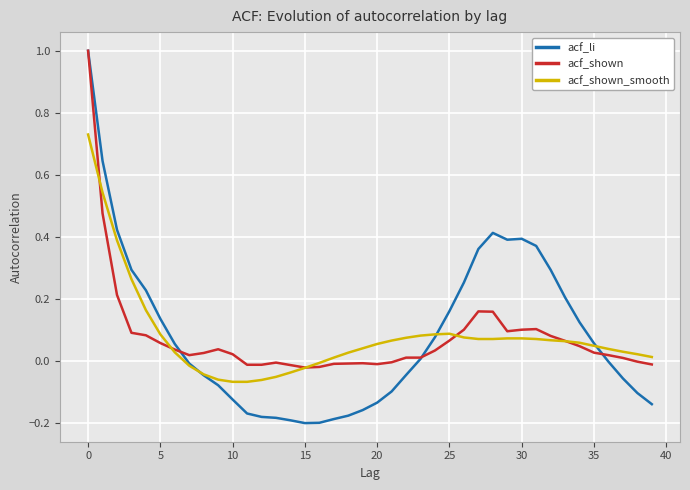

Which series has the widest spread of values?

acf_li